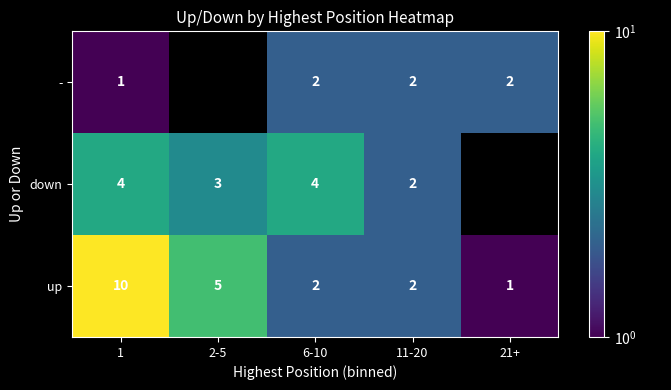

What is the difference between the second highest and second lowest values in the up series?

3